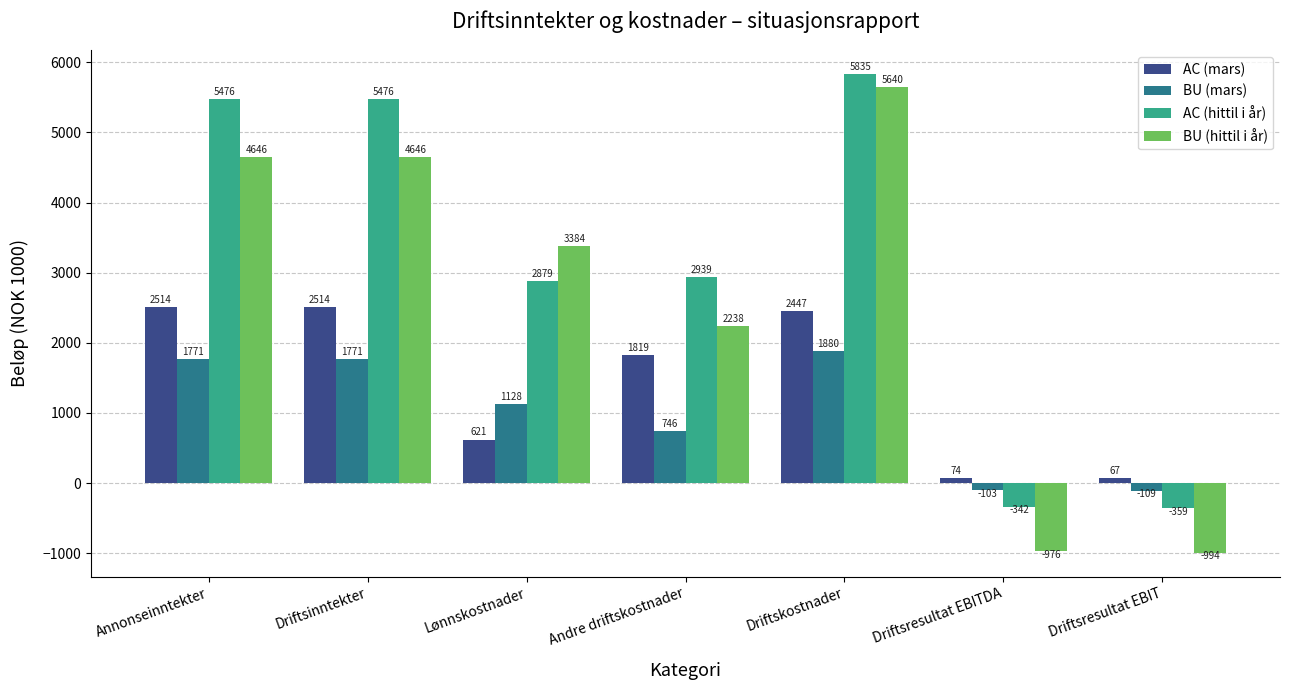

How many bars are there in each group?

4